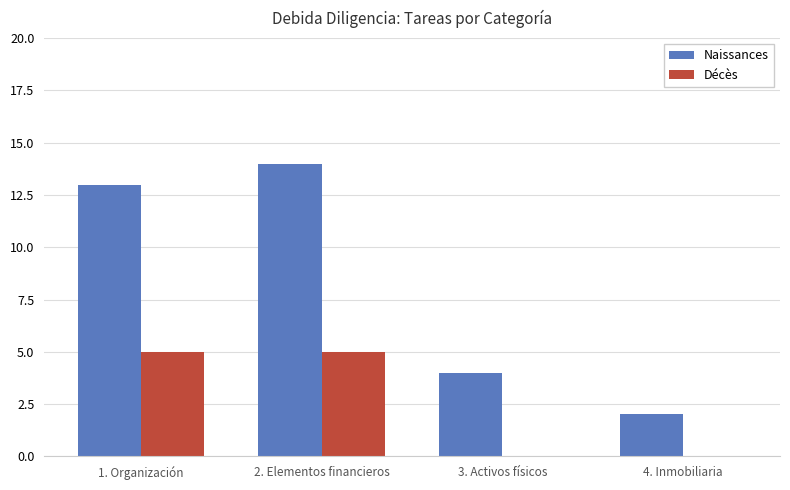

Reading left to right, transcribe all the data shown in this chart.

Naissances: 1. Organización=13	2. Elementos financieros=14	3. Activos físicos=4	4. Inmobiliaria=2
Décès: 1. Organización=5	2. Elementos financieros=5	3. Activos físicos=0	4. Inmobiliaria=0